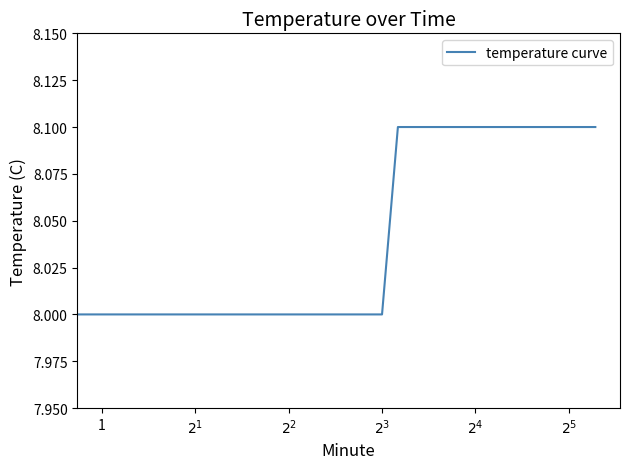

Reading right to left, transcribe all the data shown in this chart.

8.1	8.1	8.1	8.1	8.1	8.1	8.1	8.1	8.1	8.1	8.1	8.1	8.1	8.1	8.1	8.1	8.1	8.1	8.1	8.1	8.1	8.1	8.1	8.1	8.1	8.1	8.1	8.1	8.1	8.1	8.1	8.0	8.0	8.0	8.0	8.0	8.0	8.0	8.0	8.0